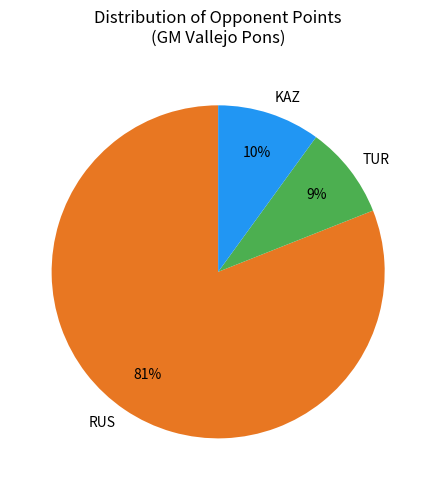

Rank the categories by value from highest to lowest.

RUS, KAZ, TUR